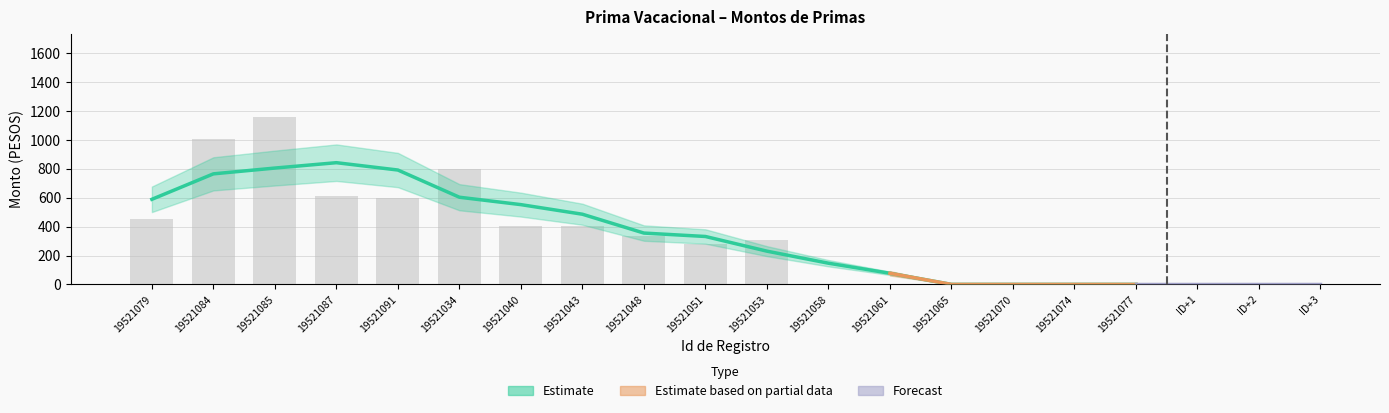

Are the bars horizontal?

No